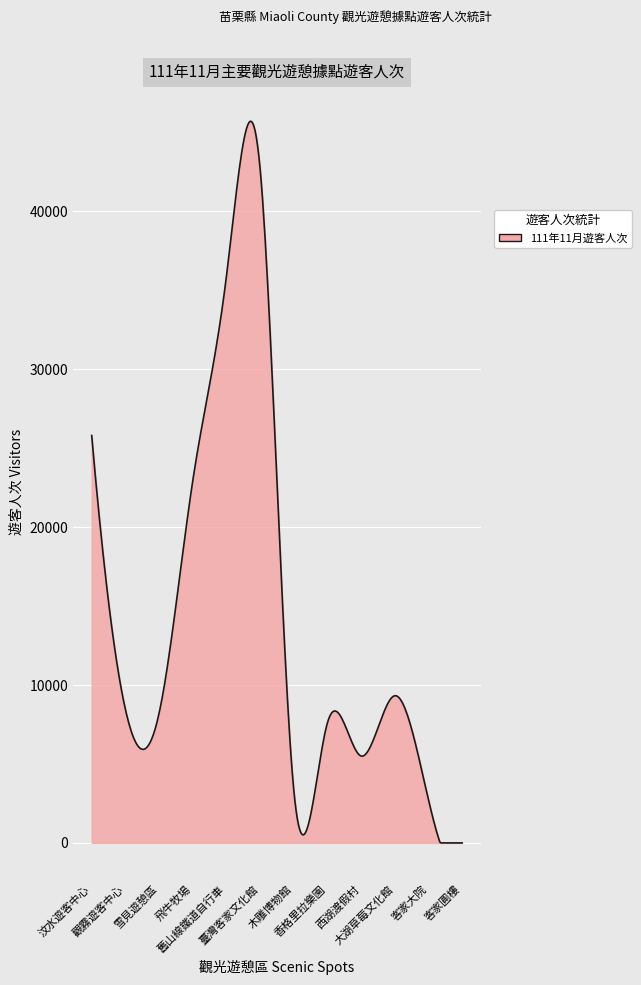

What is the difference between the maximum and minimum values?

45710.3